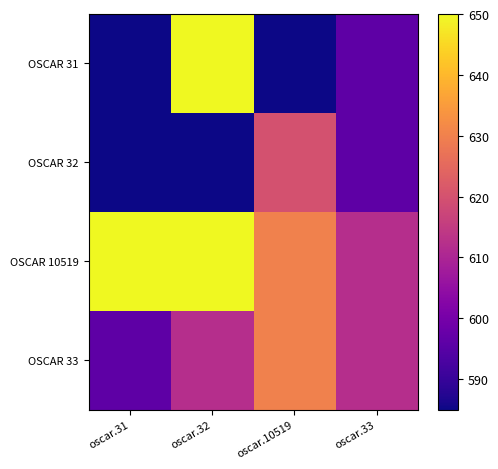

Which series has the largest total across all categories?

OSCAR 10519